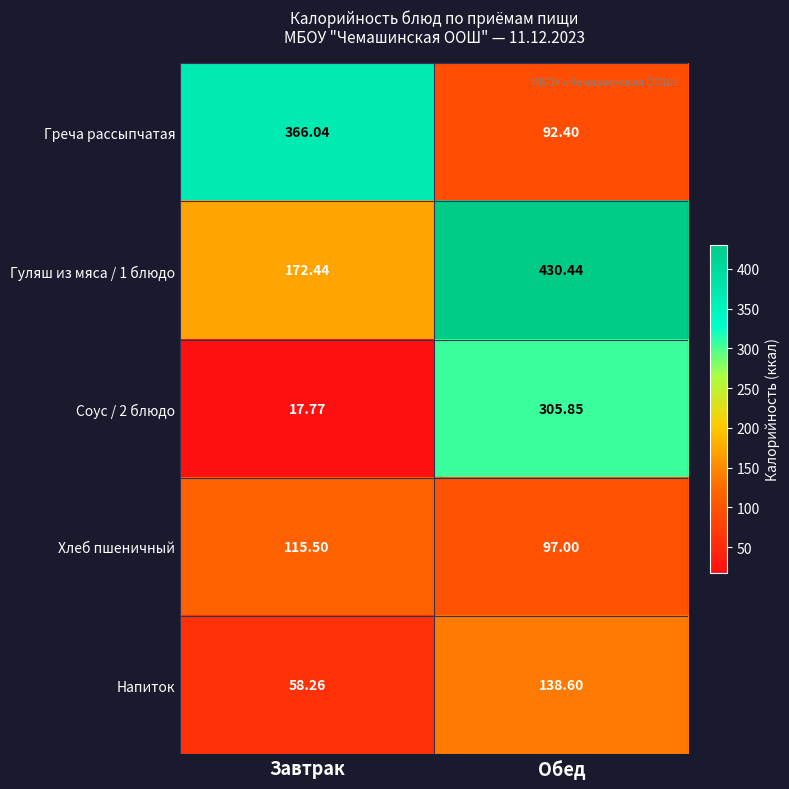

List the labels in order of Греча рассыпчатая value, largest first.

Завтрак, Обед